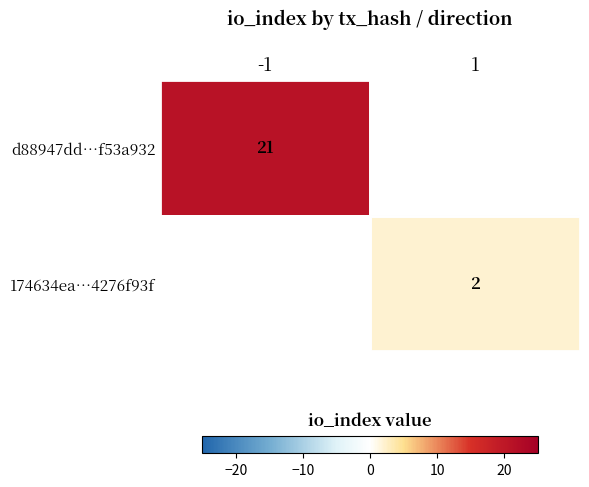

Is it true that d88947dd…f53a932 equals 32 at -1?

False